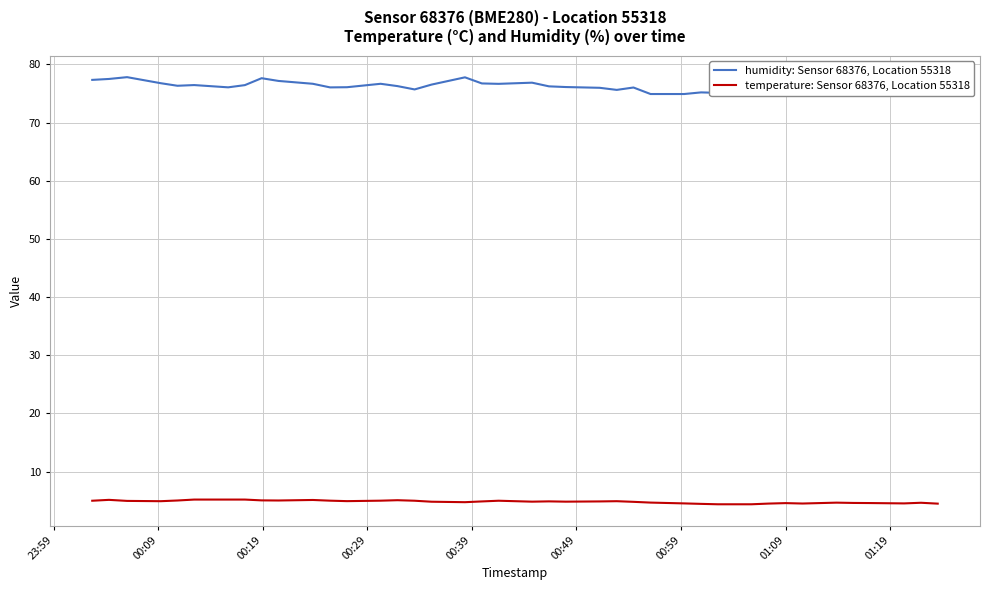

What is the minimum value for temperature: Sensor 68376, Location 55318?

4.4